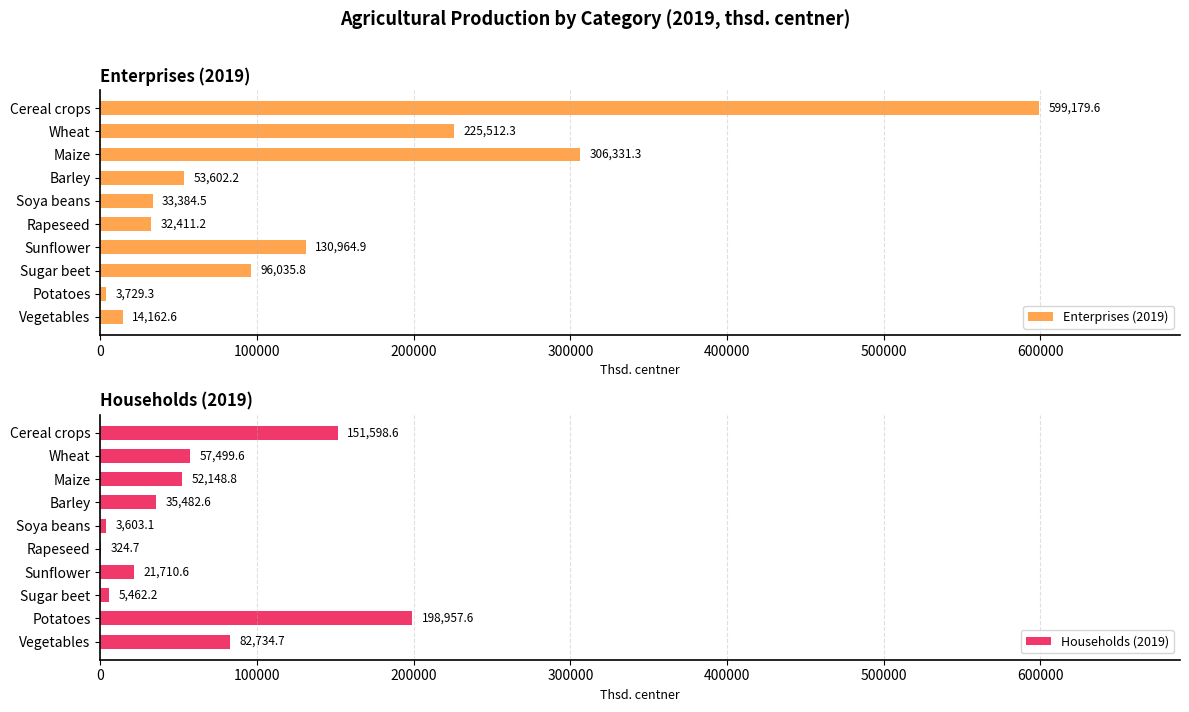

Rank the categories by Enterprises (2019) value from highest to lowest.

Cereal crops, Maize, Wheat, Sunflower, Sugar beet, Barley, Soya beans, Rapeseed, Vegetables, Potatoes